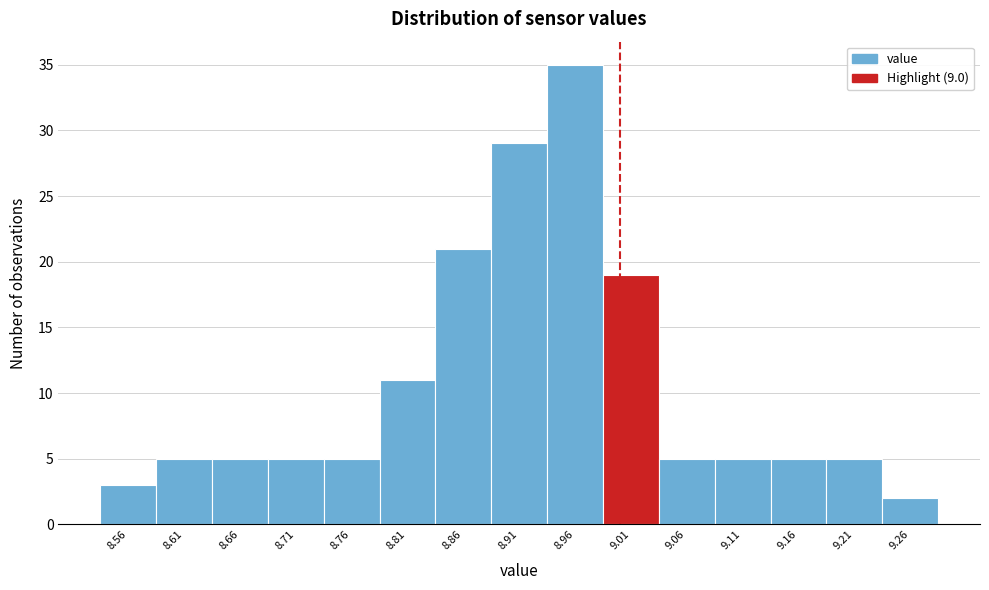

Reading left to right, transcribe this chart: for each bar, give the range it covers on the x-axis and its height. The values are not printed on the chart, so give them approximately, as read against the axis.

8.535 to 8.585: 3
8.585 to 8.635: 5
8.635 to 8.685: 5
8.685 to 8.735: 5
8.735 to 8.785: 5
8.785 to 8.835: 11
8.835 to 8.885: 21
8.885 to 8.935: 29
8.935 to 8.985: 35
8.985 to 9.035: 19
9.035 to 9.085: 5
9.085 to 9.135: 5
9.135 to 9.185: 5
9.185 to 9.235: 5
9.235 to 9.285: 2